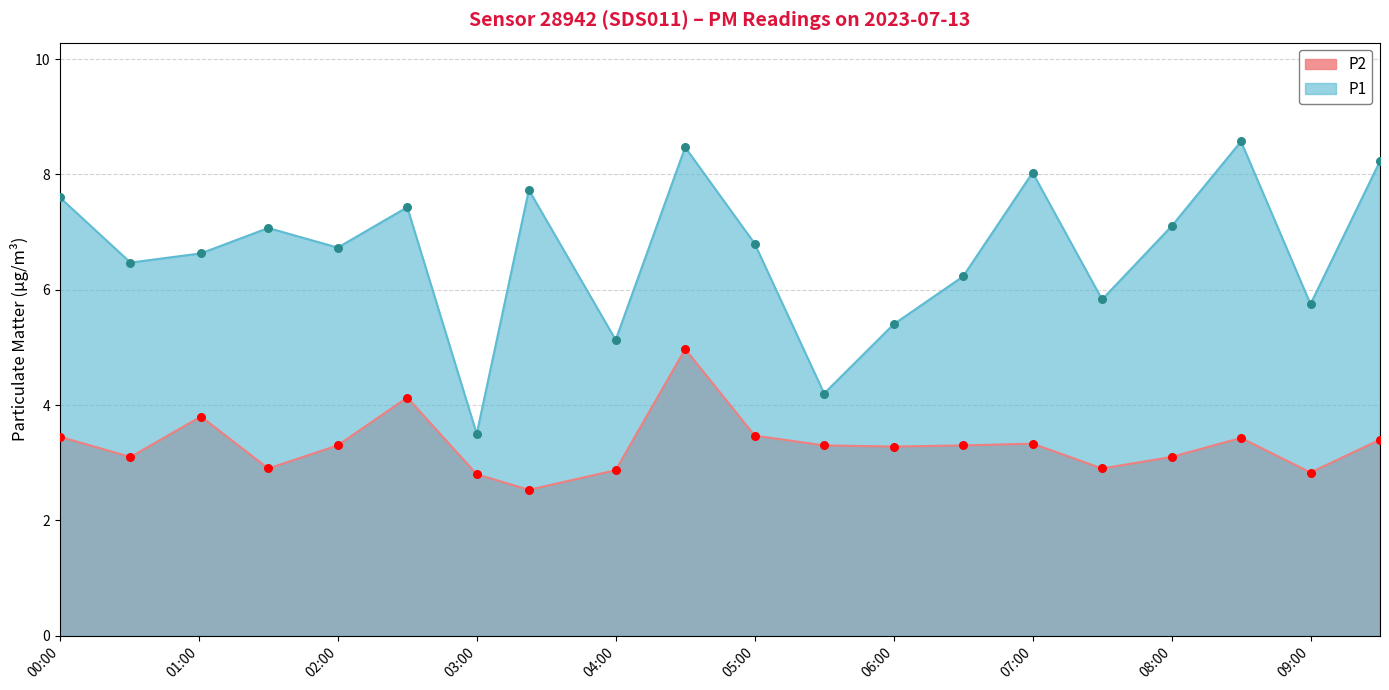

Which series contains the lowest Y value?

P2